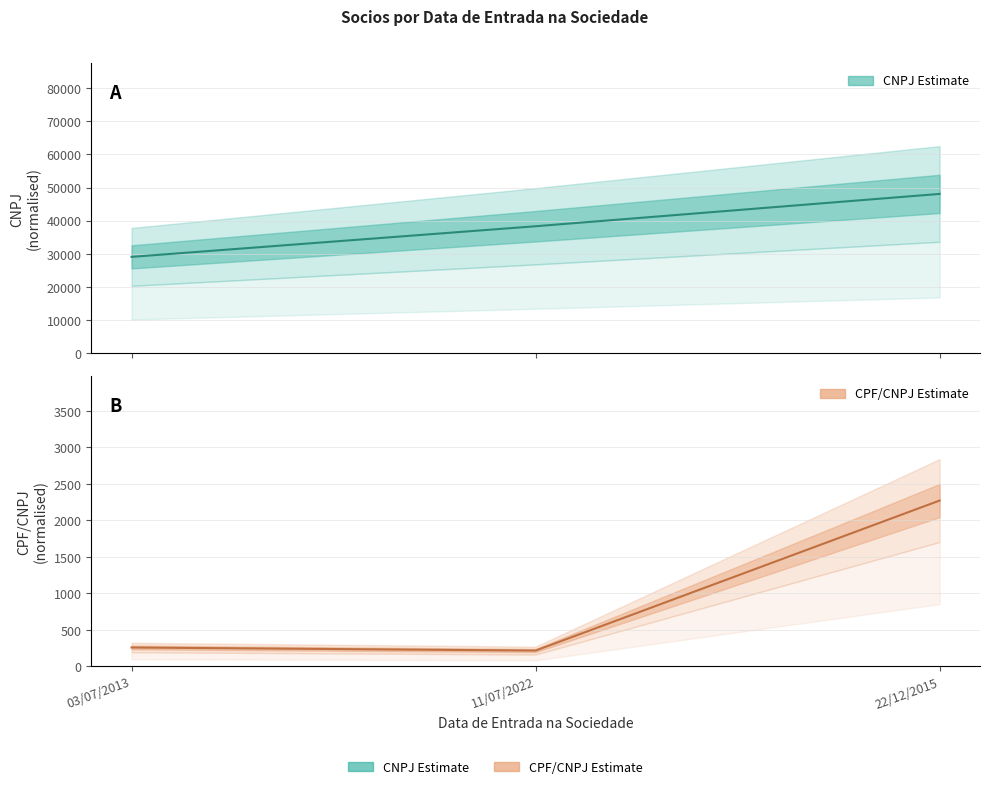

How many lines are shown in the chart?

2